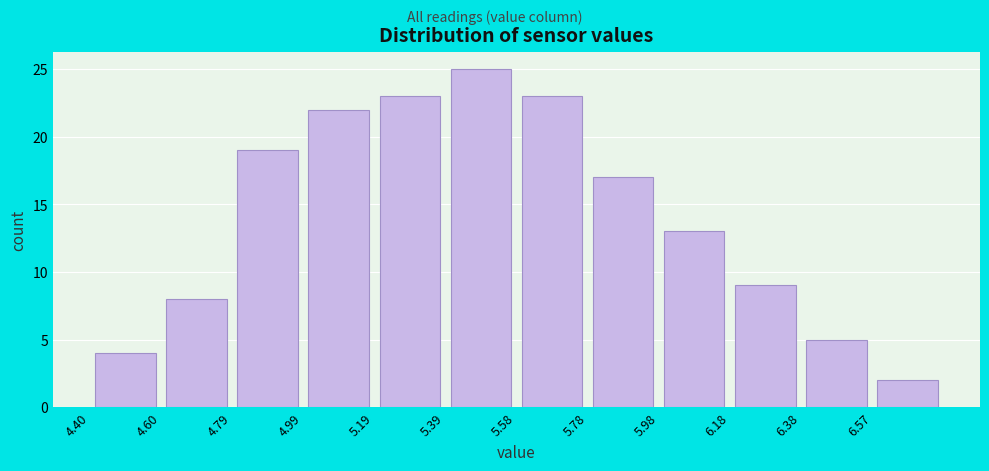

Which range on the x-axis has the tallest bar?

5.38 to 5.58